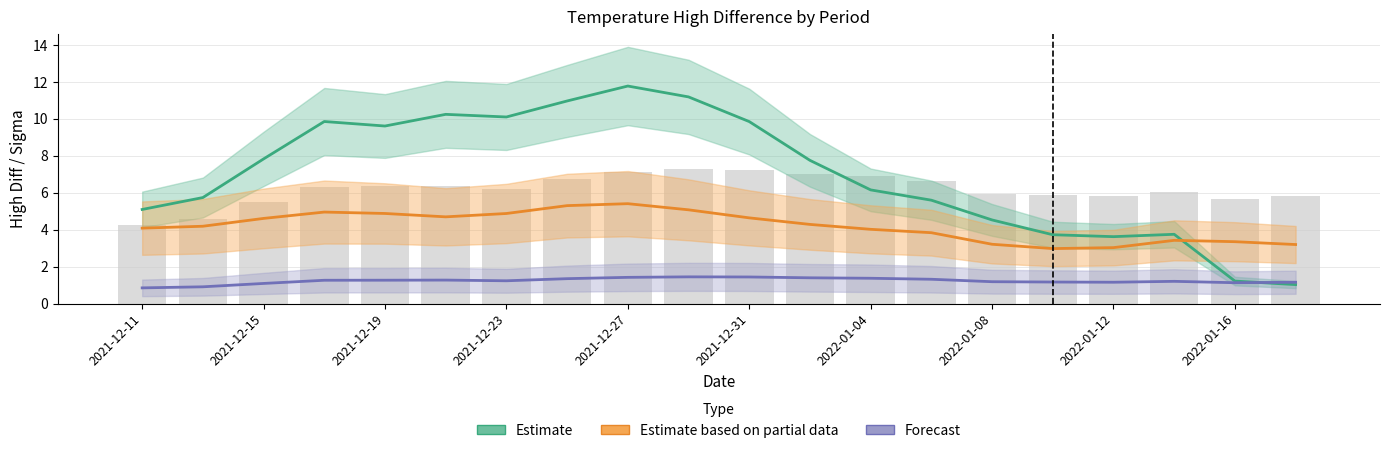

True or false: Estimate (p1_high_diff) has a value of 4.2 at 2021-12-31.

False